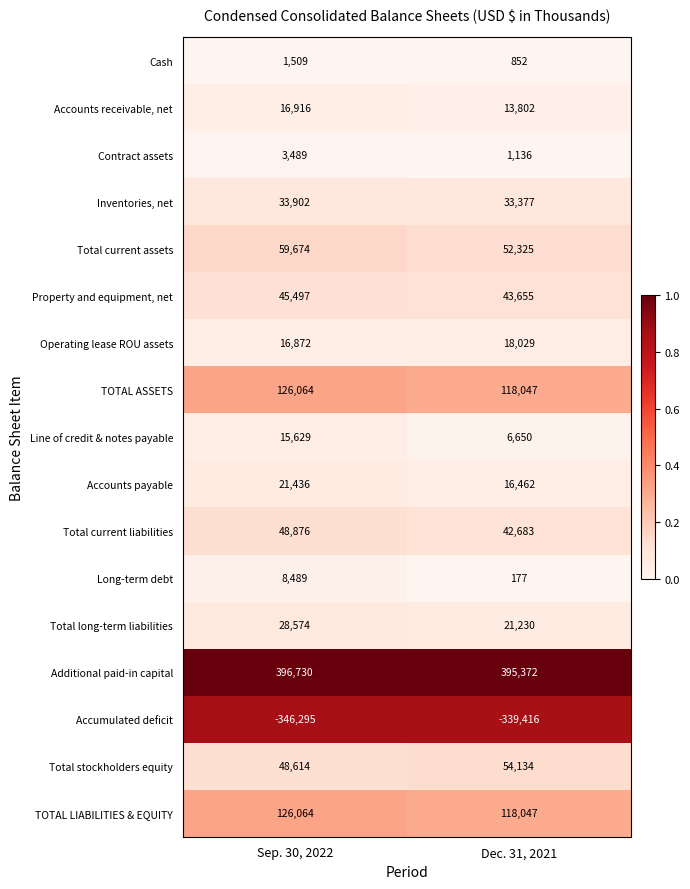

What is the total value across all series at Sep. 30, 2022?

652040